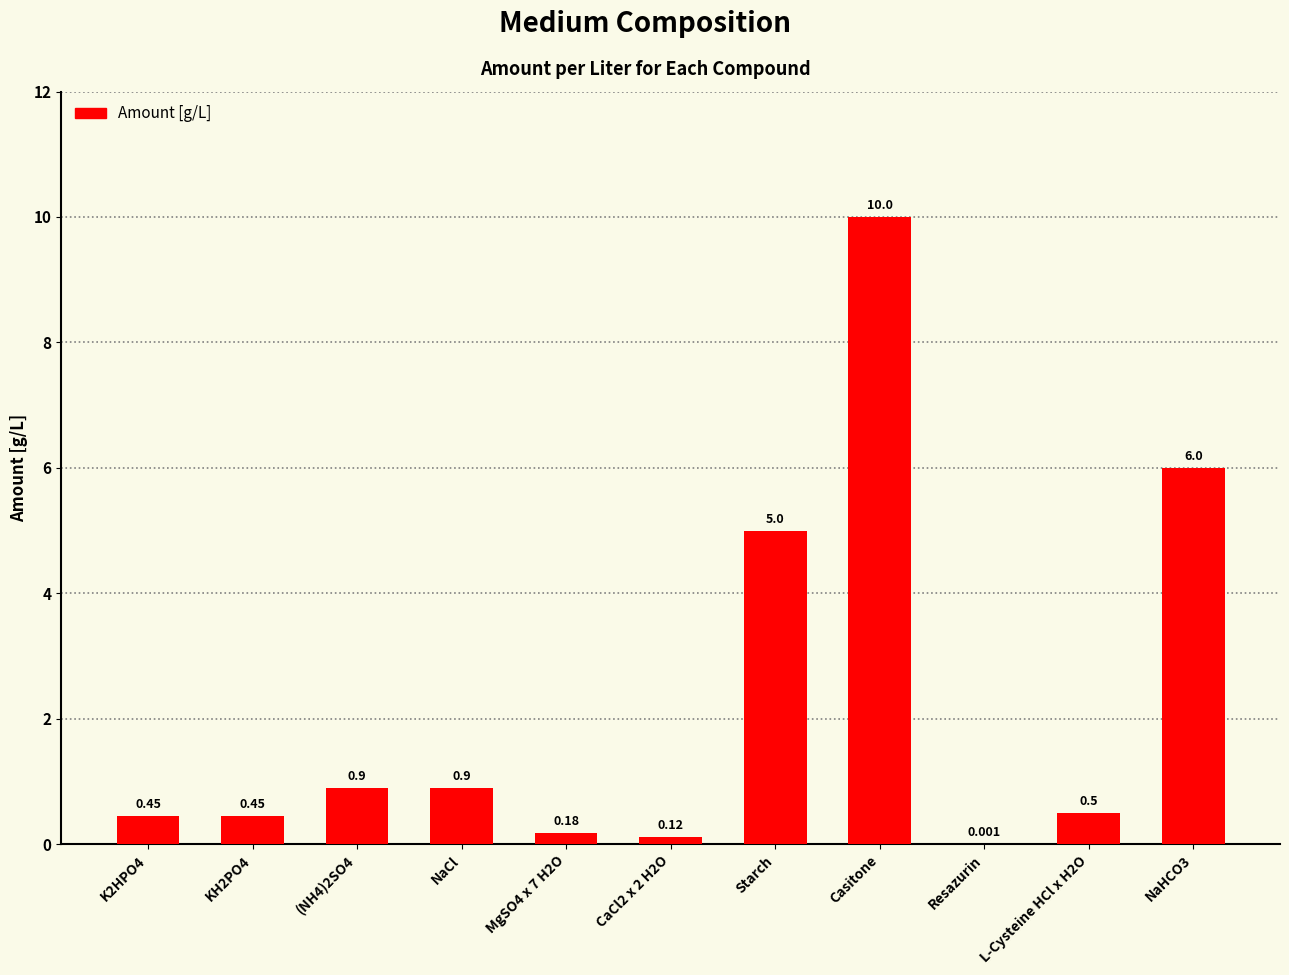

Which category has the highest value across all series?

Casitone